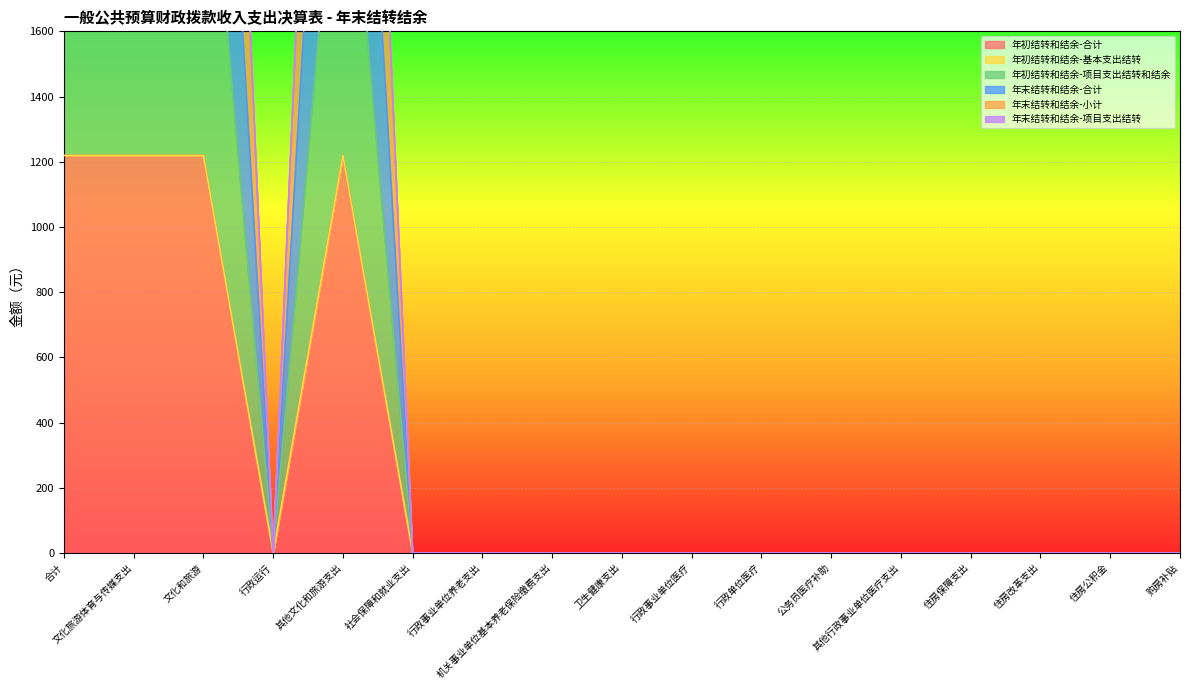

What is the sum of all 年末结转和结余-小计 values?

14630.4